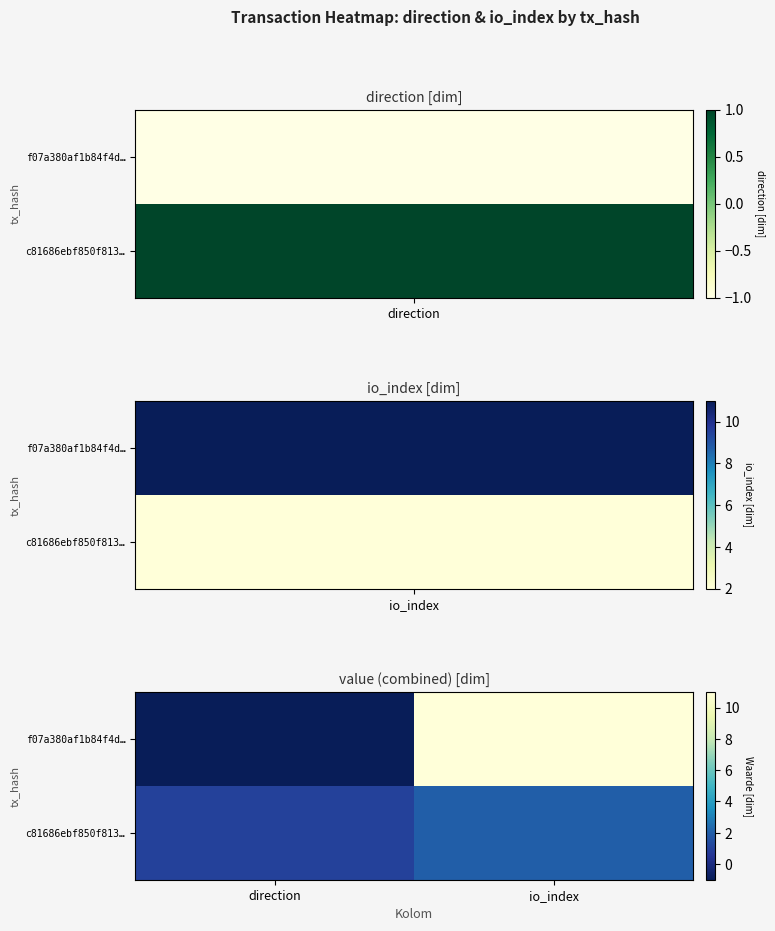

At which category does the chart reach its peak across all series?

io_index